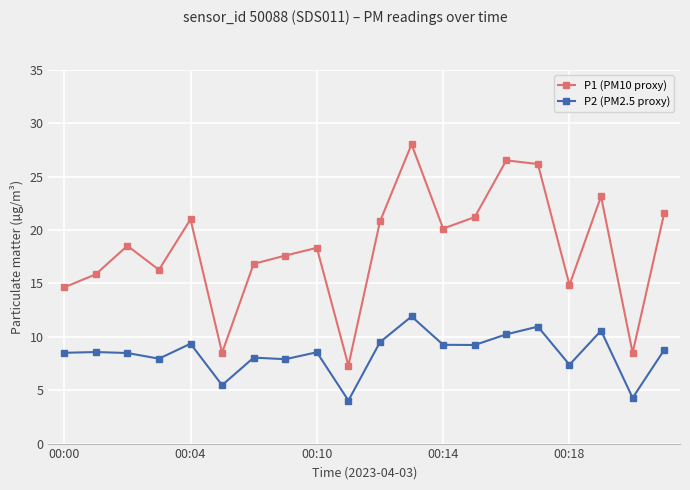

Rank the series by their average value, from lowest to highest.

P2 (PM2.5 proxy), P1 (PM10 proxy)